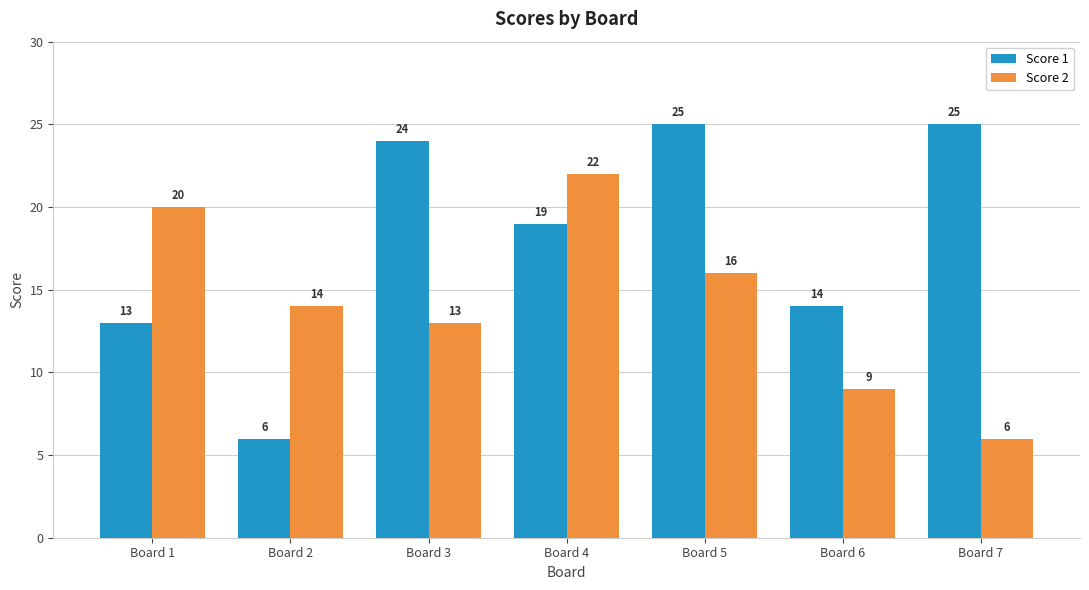

Which series has the largest total across all categories?

Score 1